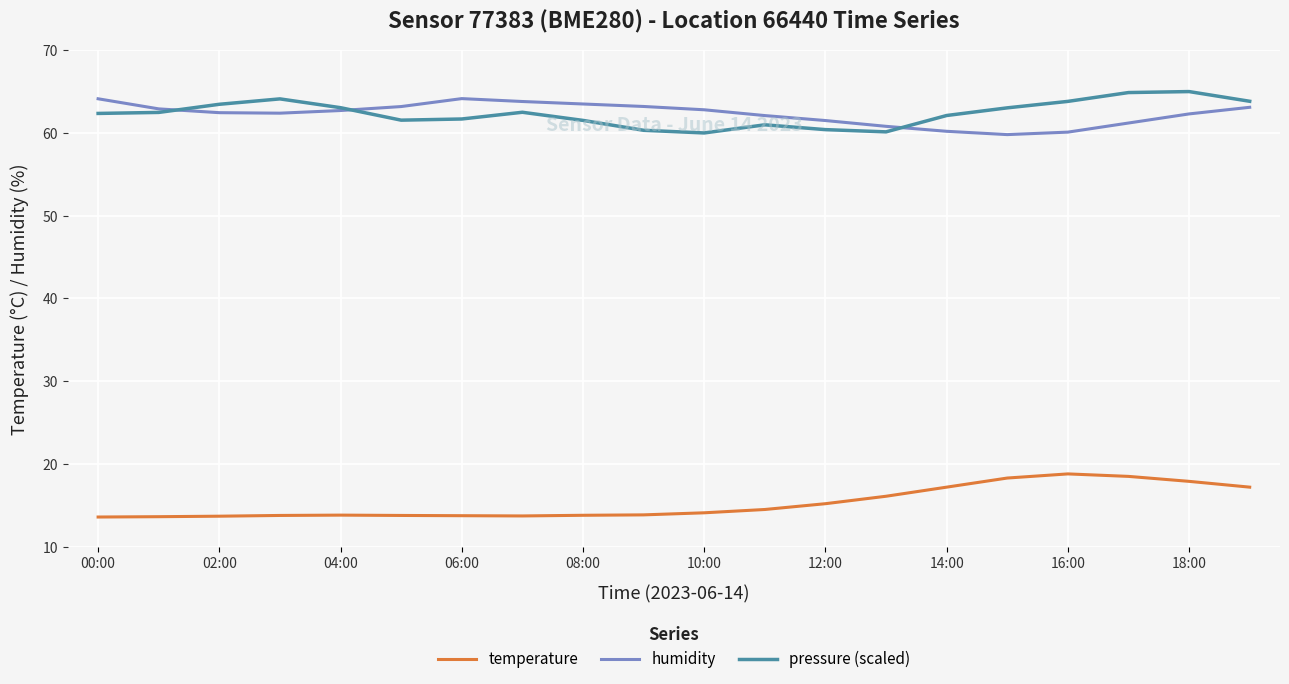

True or false: pressure (scaled) and temperature cross at least once.

False